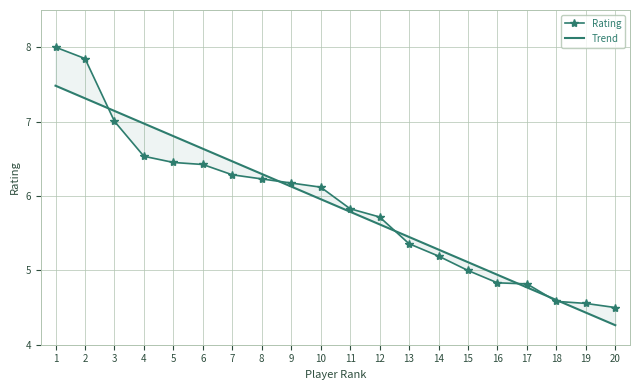

Which series has the largest total across all categories?

Rating